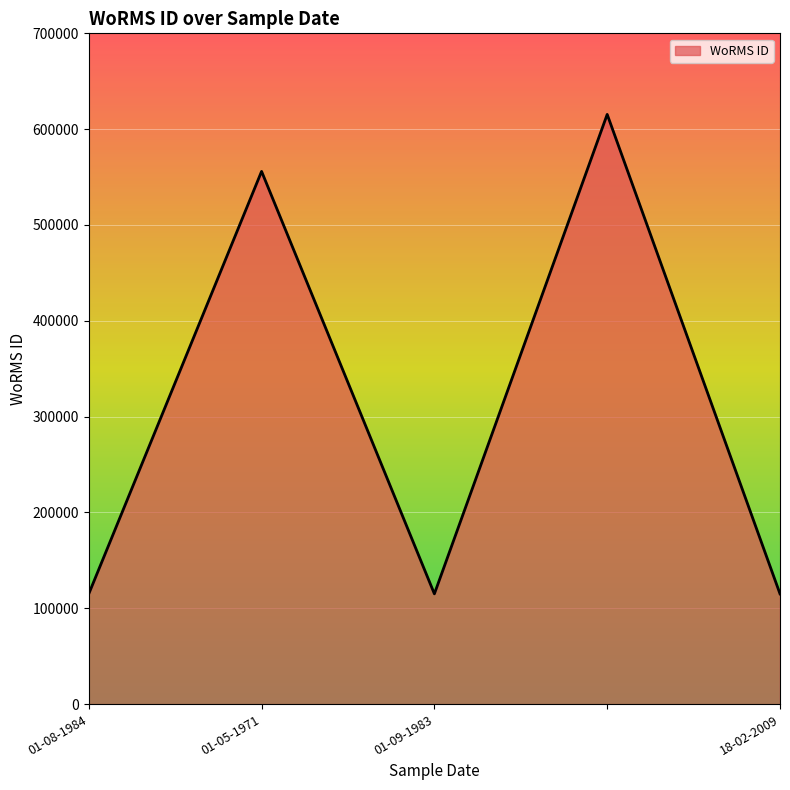

What is the difference between the maximum and minimum values?

500331